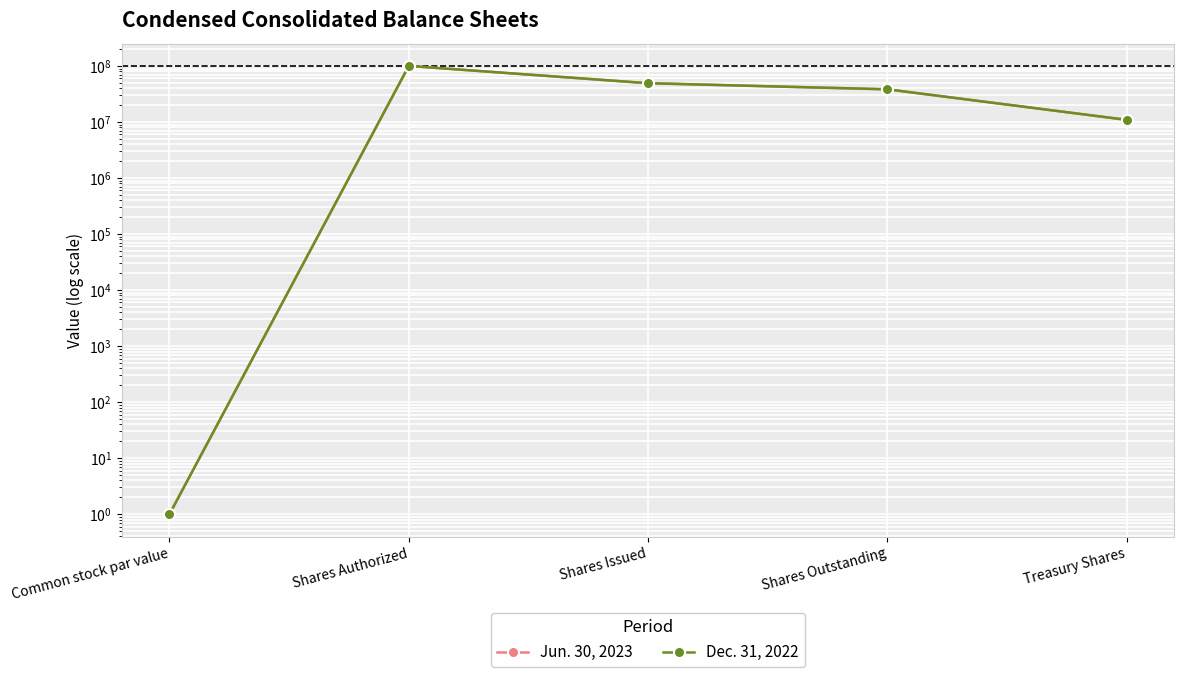

What is the difference between the Dec. 31, 2022 values at Treasury Shares and Shares Issued?

38259722